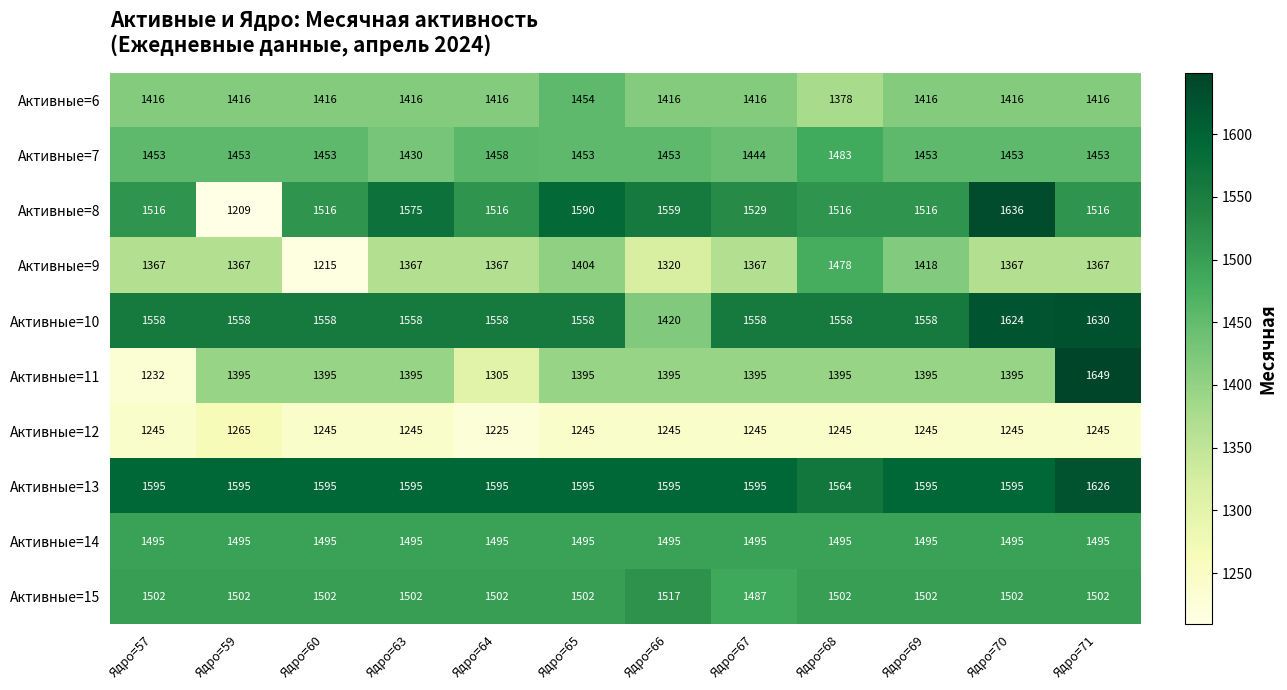

At which category is the sum across all series the highest?

Ядро=71